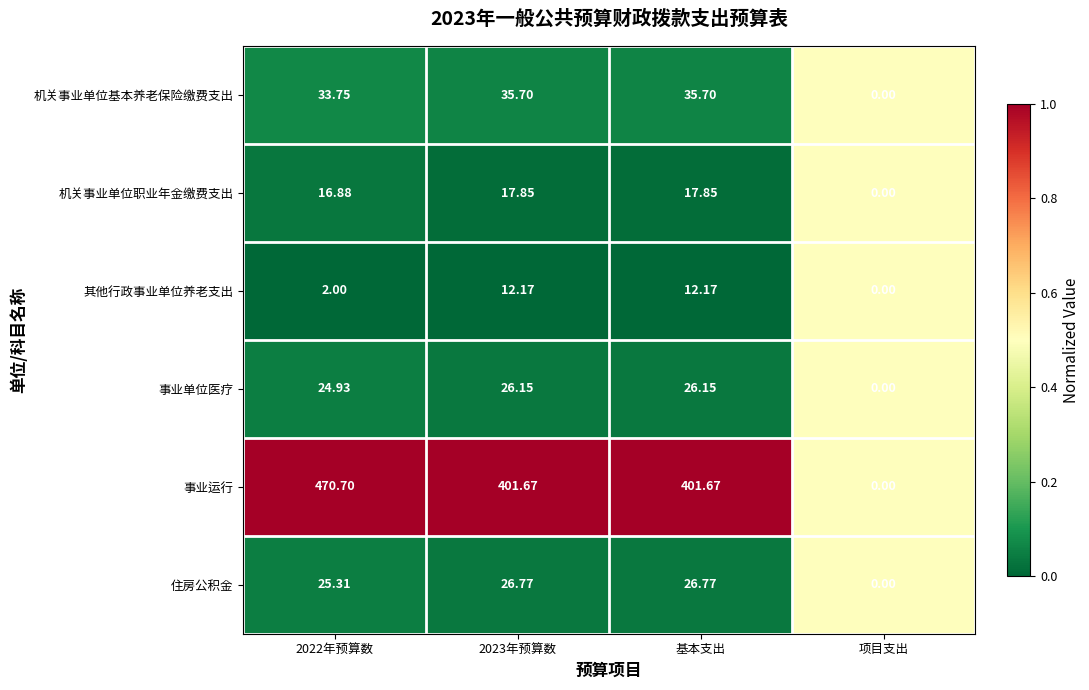

Is the value of 其他行政事业单位养老支出 at 项目支出 greater than the value of 事业单位医疗 at 2022年预算数?

No